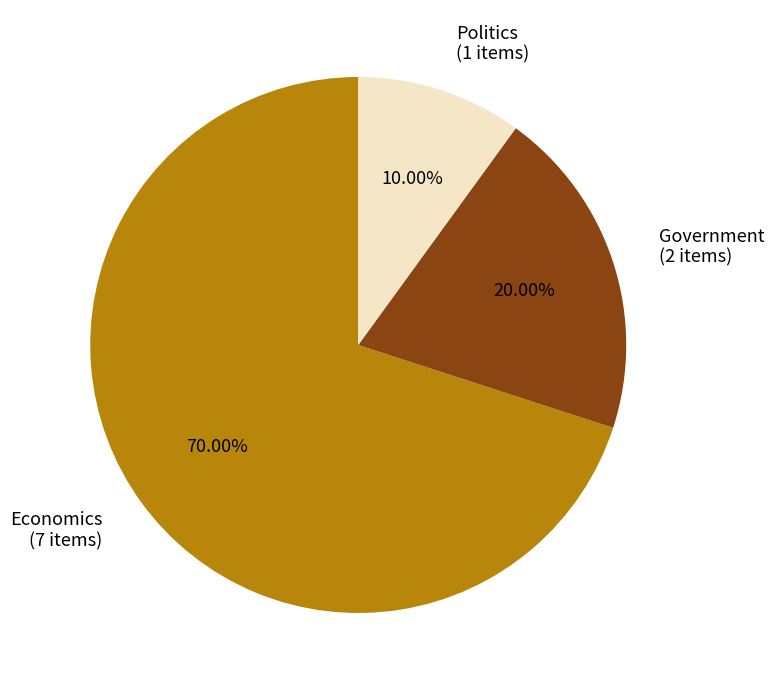

Rank the categories by value from lowest to highest.

Politics, Government, Economics